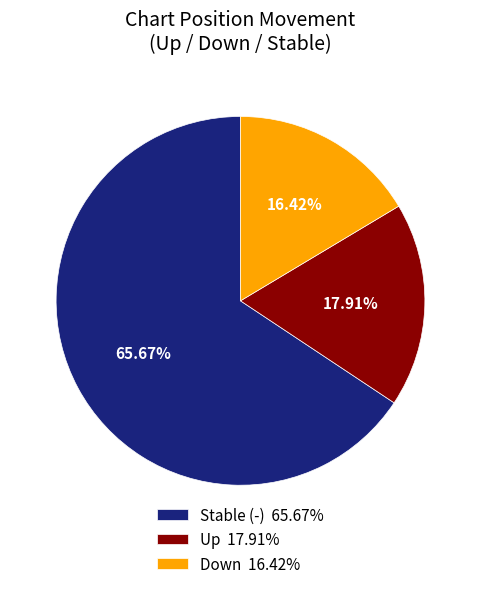

Do Stable (-) 65.67% and Down 16.42% together represent more than half of the pie?

Yes